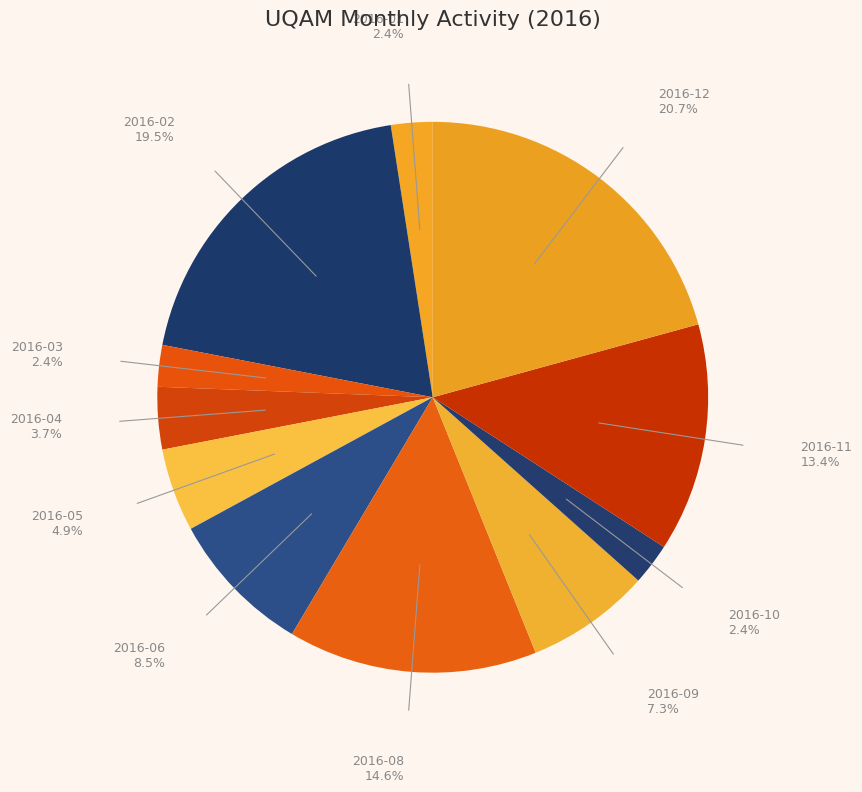

How many slices are in this pie chart?

11